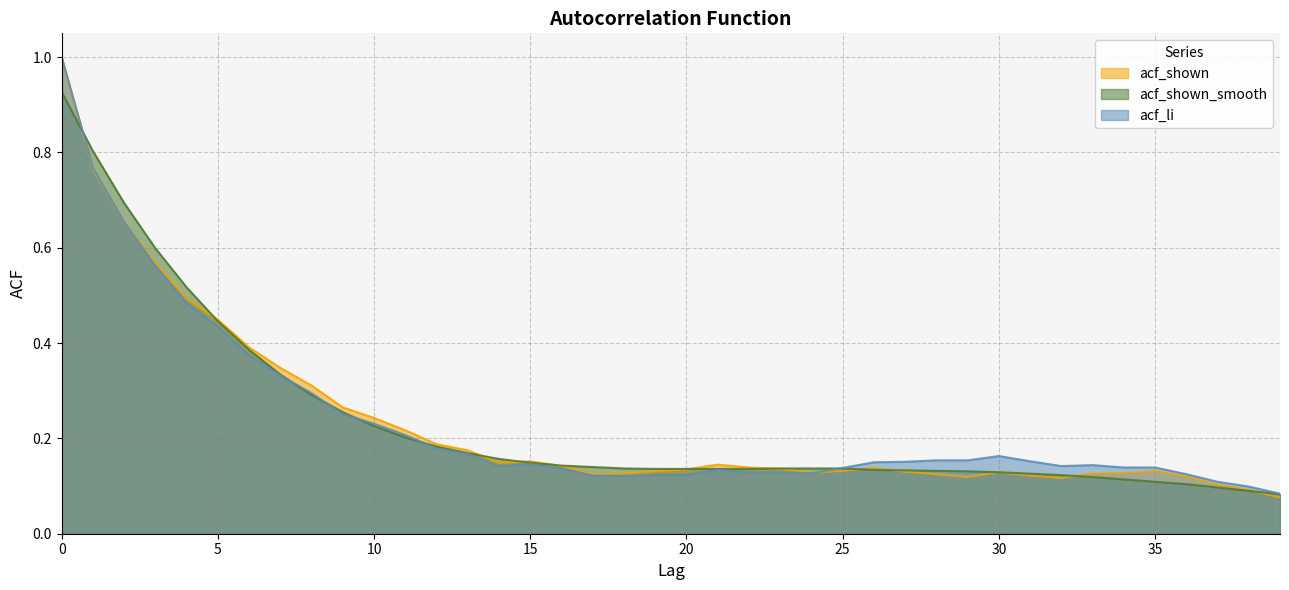

True or false: acf_shown_smooth has more than 1 points higher than both neighbors.

False